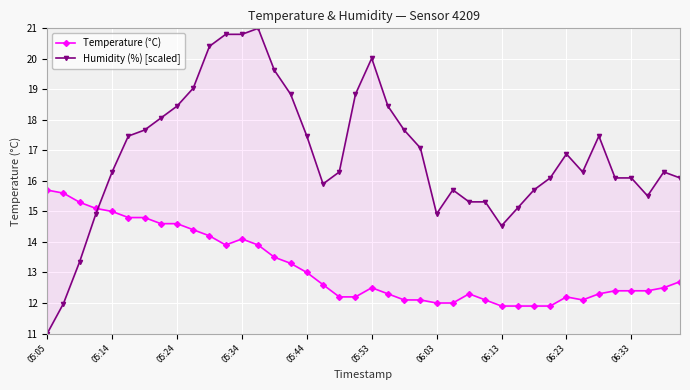

At which category is the sum across all series the highest?

05:34